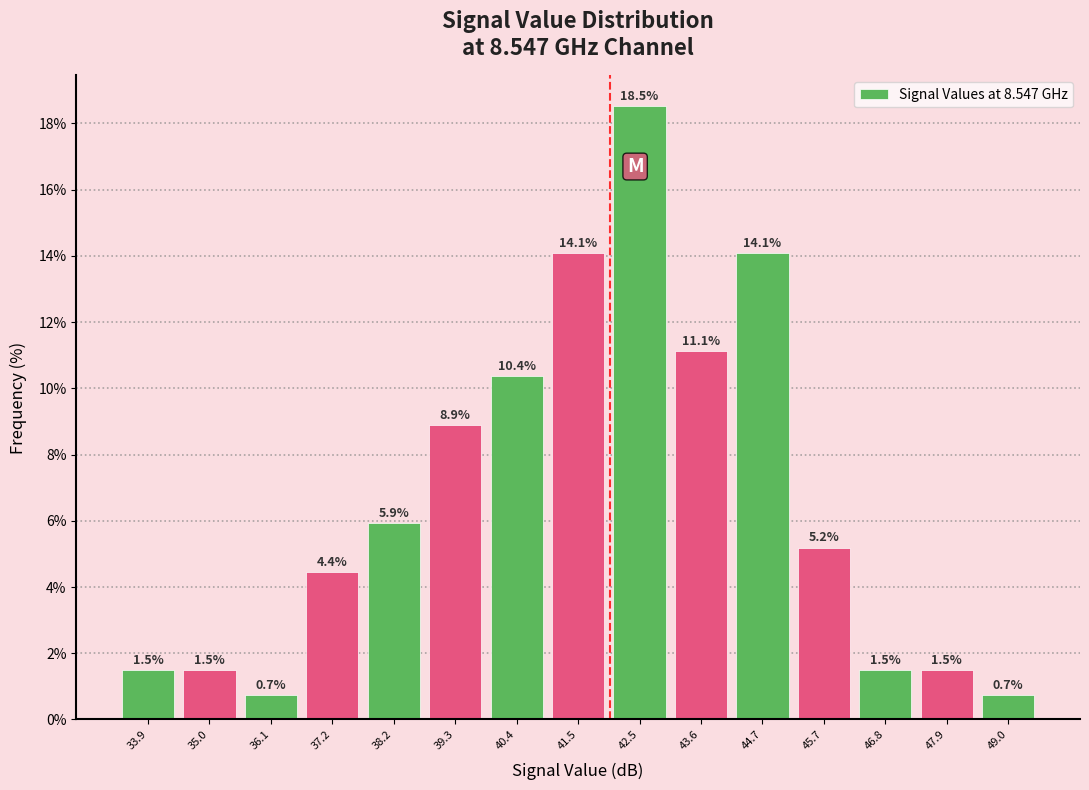

Over which range of the x-axis is the bar tallest?

42.0 to 43.0